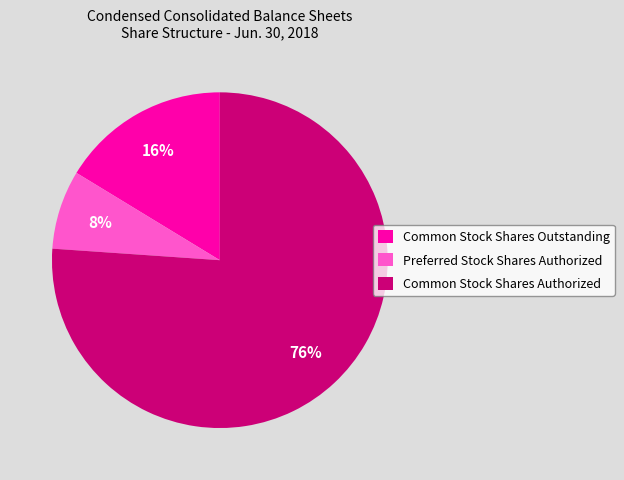

To the nearest percent, what is the combined percentage of Common Stock Shares Outstanding and Preferred Stock Shares Authorized?

24%